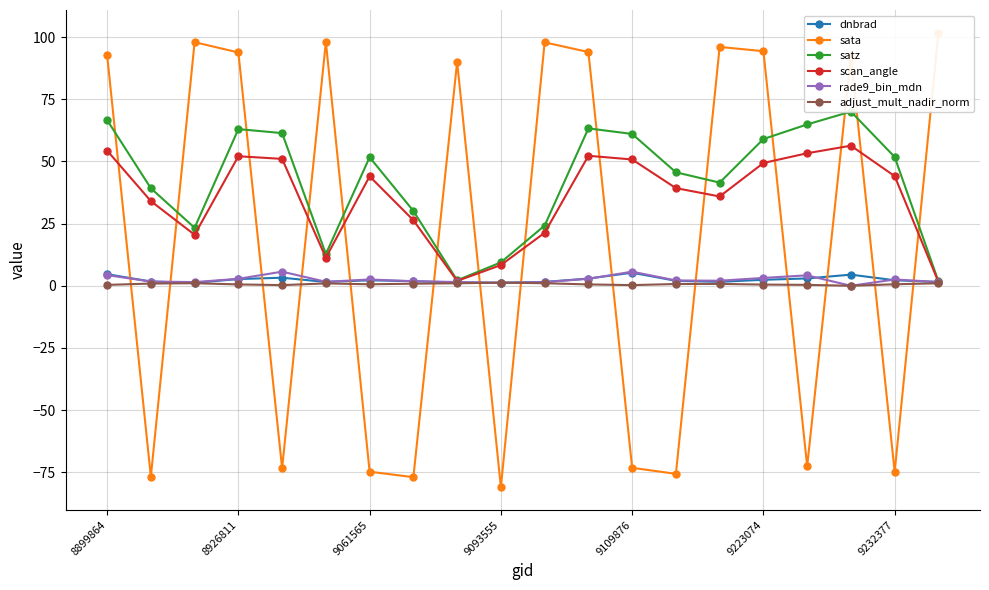

True or false: dnbrad has more than 2 interior local peaks.

True